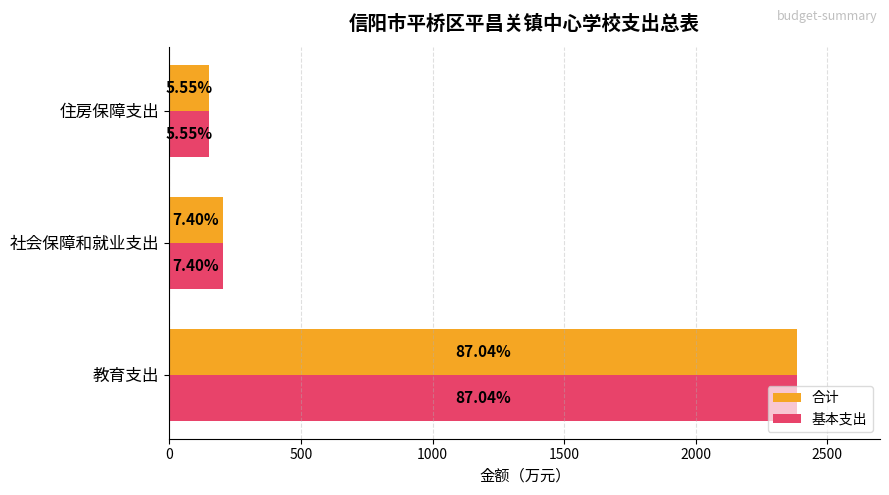

What is the value of the 合计 bar at the 1st from the left?

2384.6